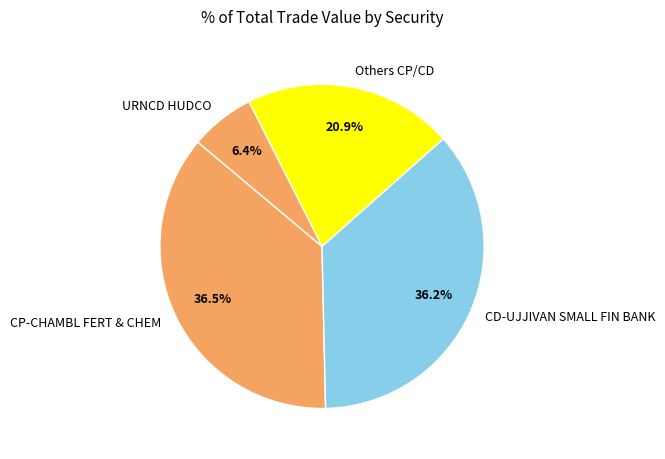

Combined, what portion of the pie is CP-CHAMBL FERT & CHEM and Others CP/CD?

57.4%